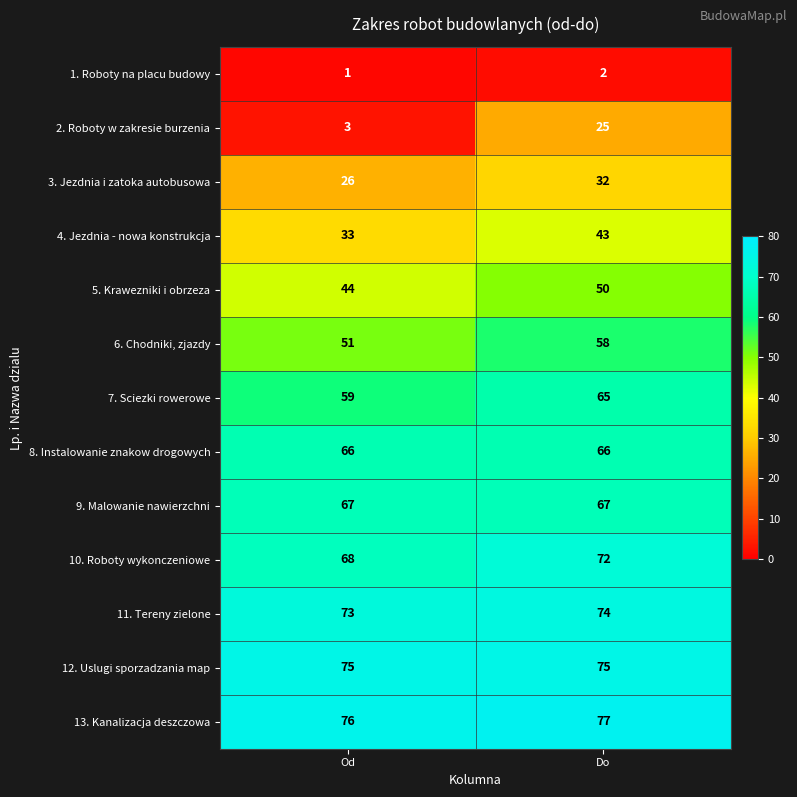

What is the minimum value for 10. Roboty wykonczeniowe?

68